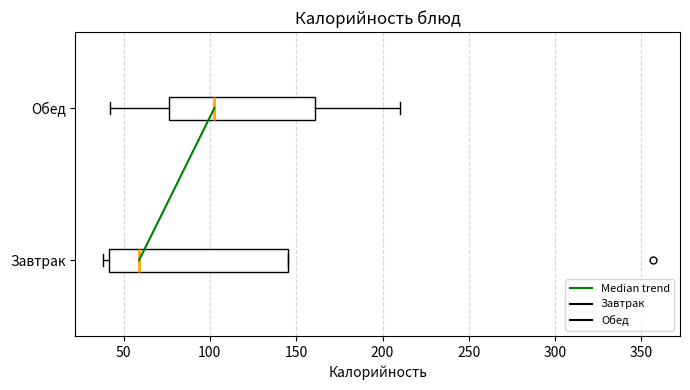

Comparing the boxes themselves (not the whiskers), which one is the widest?

Завтрак